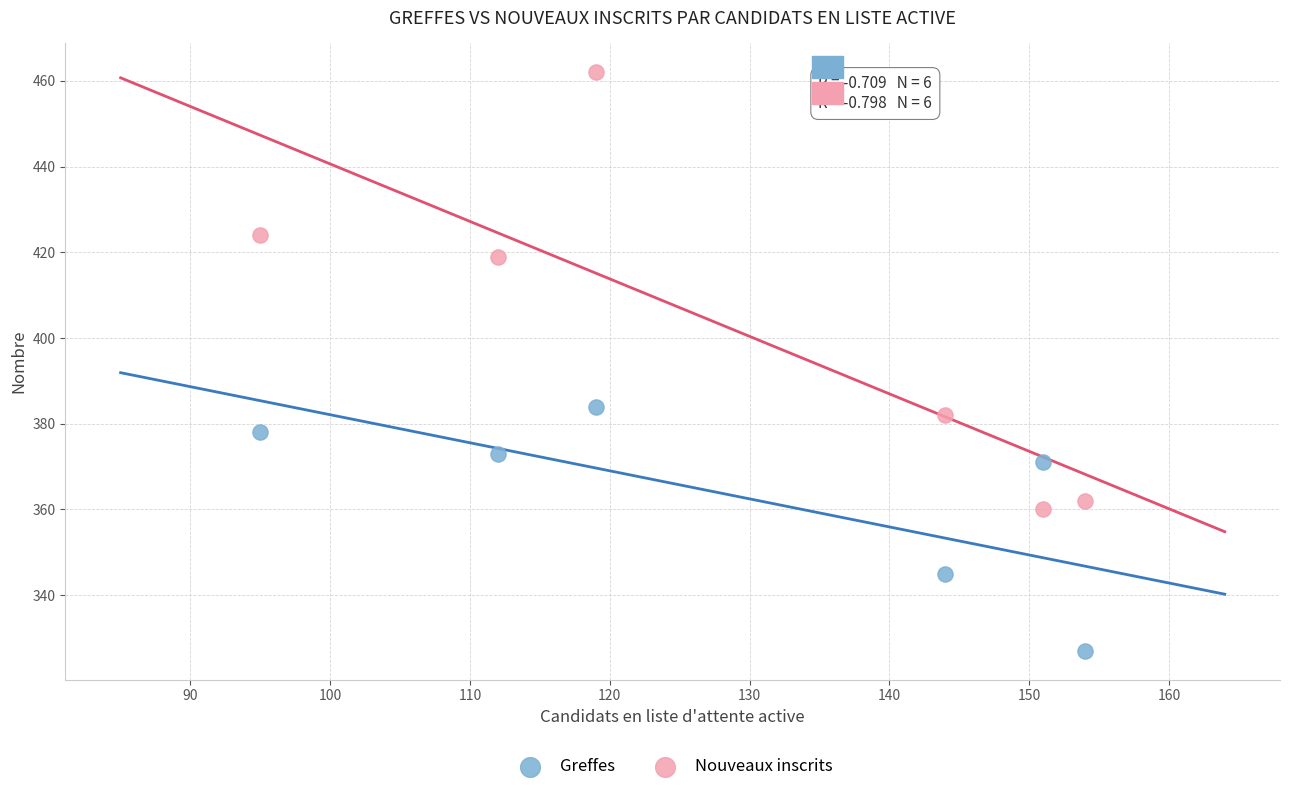

What are all the series names shown in the legend?

Greffes, Nouveaux inscrits